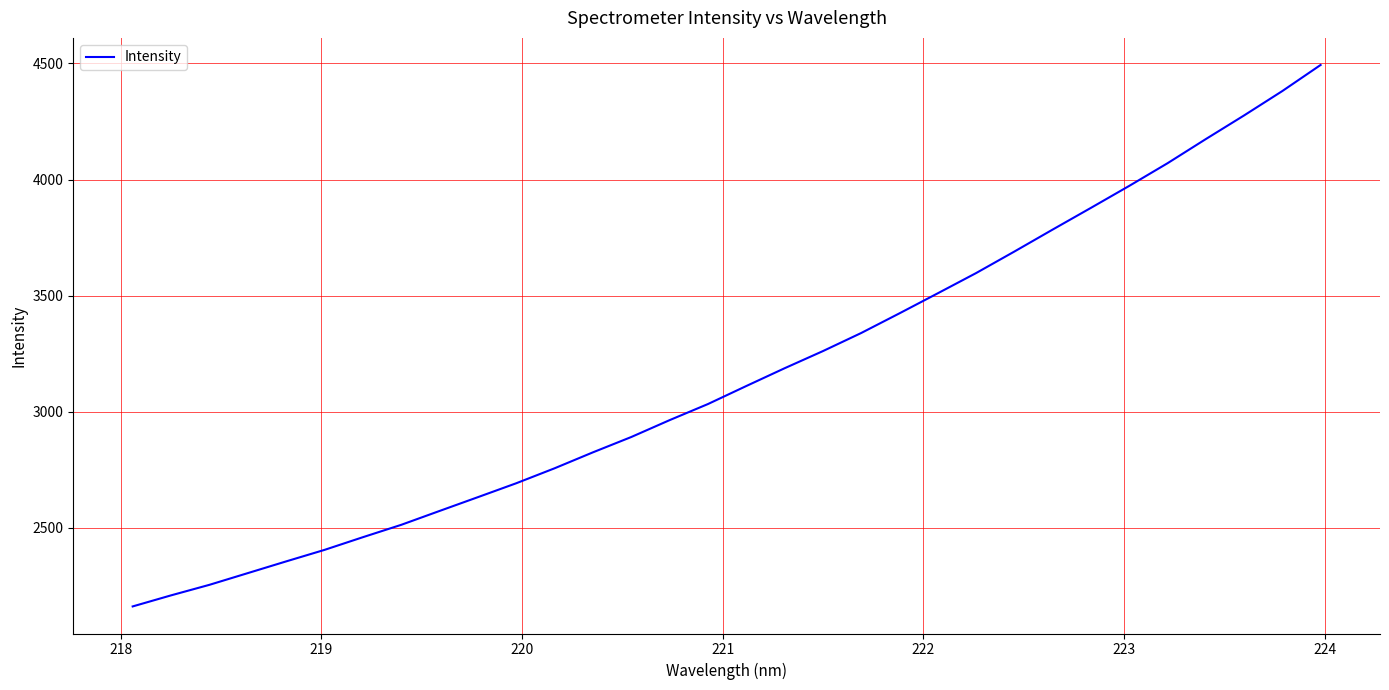

What is the minimum value shown in the chart?

2161.7